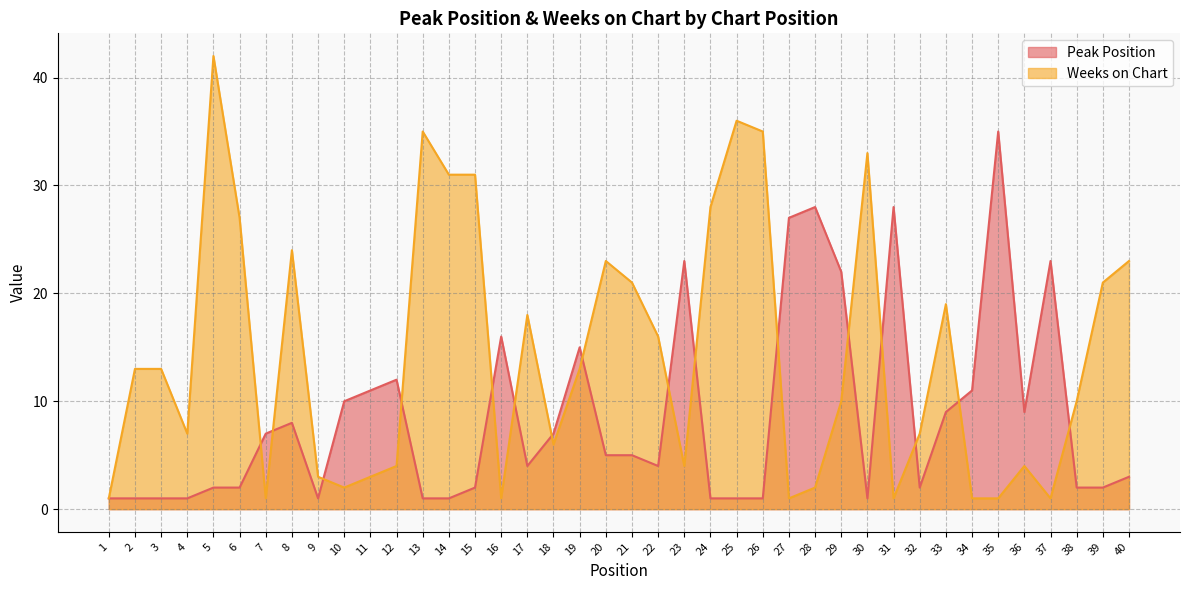

Where is Weeks on Chart nearest to the value 21?

21